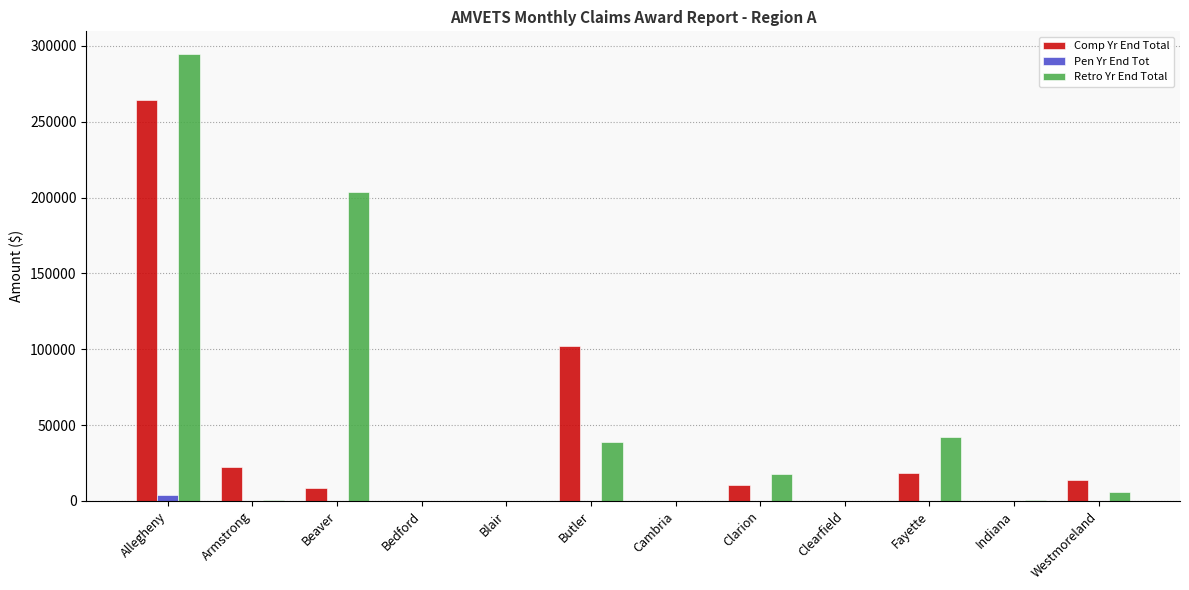

Between Beaver and Bedford, which series saw the biggest shift?

Retro Yr End Total